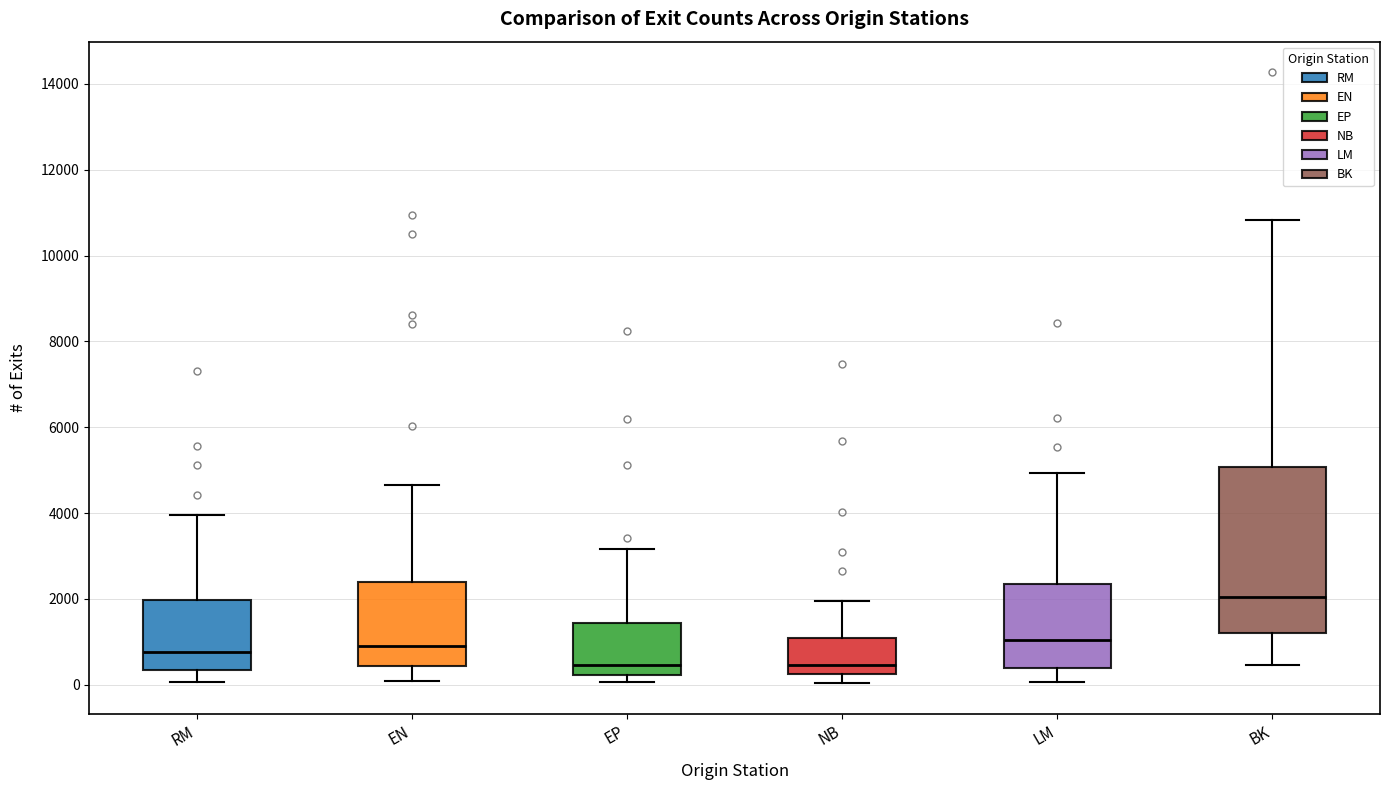

Comparing the boxes themselves (not the whiskers), which one is the tallest?

BK